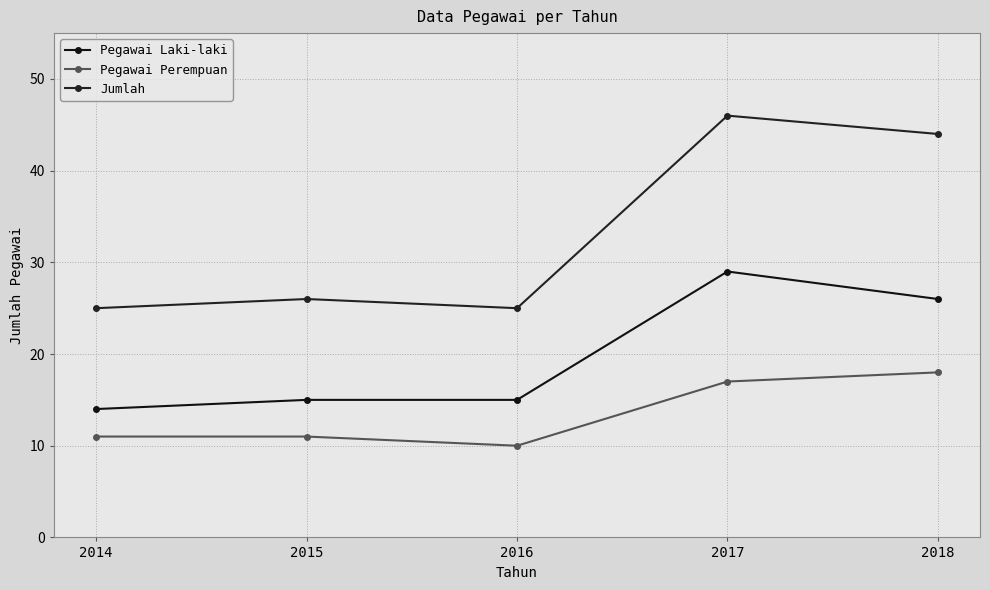

How many lines are shown in the chart?

3